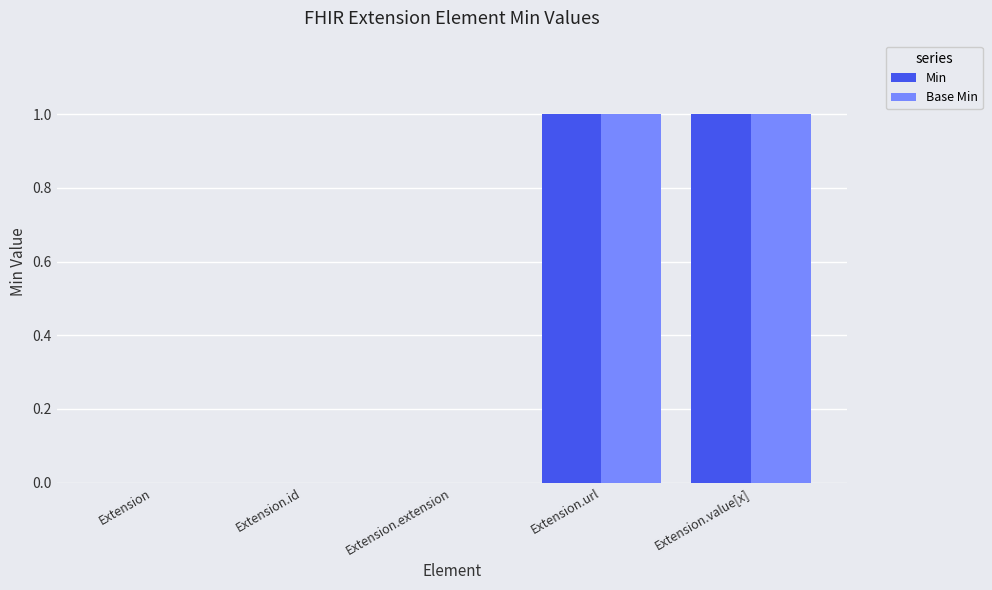

True or false: Base Min has a value of 1 at Extension.value[x].

True